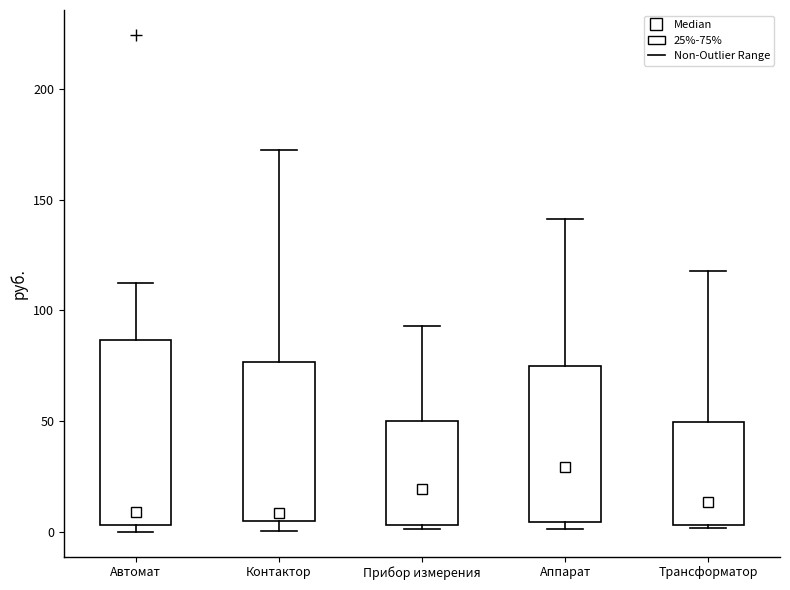

Reading left to right, transcribe this box plot: for each box, give where its median line is, the range the box spans, and where its two whiskers end, as read against the y-axis. The values are not printed on the chart, so give them approximately, as read against the axis.

Автомат: median 10, box 5 to 85, whiskers 0 to 115
Контактор: median 10, box 5 to 75, whiskers 0 to 170
Прибор измерения: median 20, box 5 to 50, whiskers 0 to 95
Аппарат: median 30, box 5 to 75, whiskers 0 to 140
Трансформатор: median 15, box 5 to 50, whiskers 0 to 120